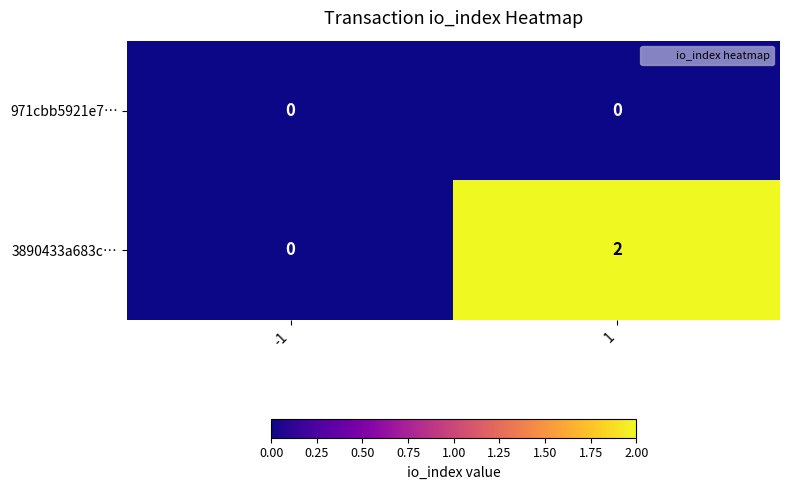

Rank the series by their maximum value, from lowest to highest.

971cbb5921e7…, 3890433a683c…